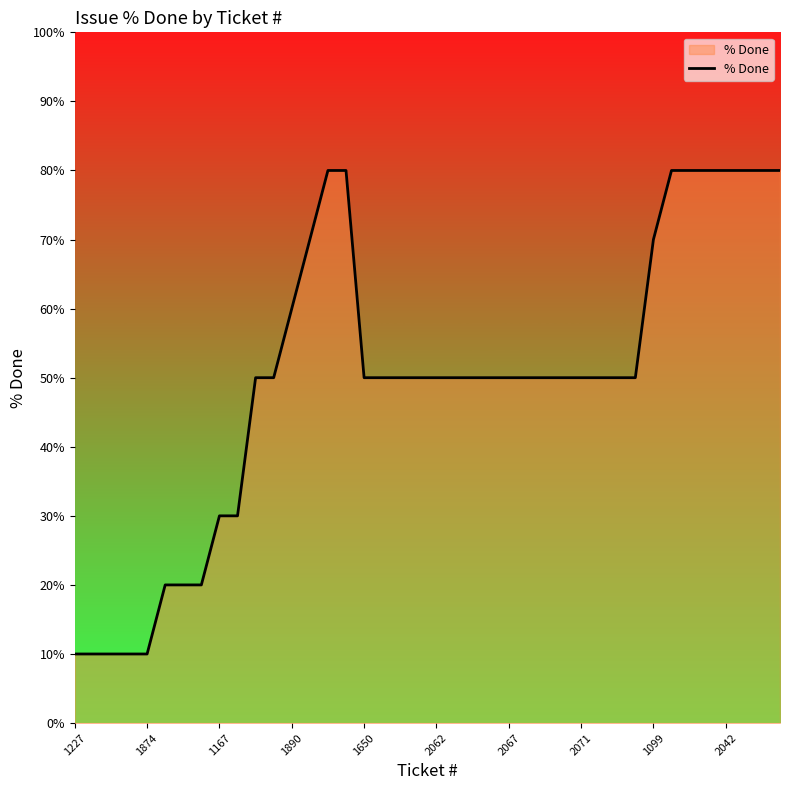

What is the greatest value displayed?

80